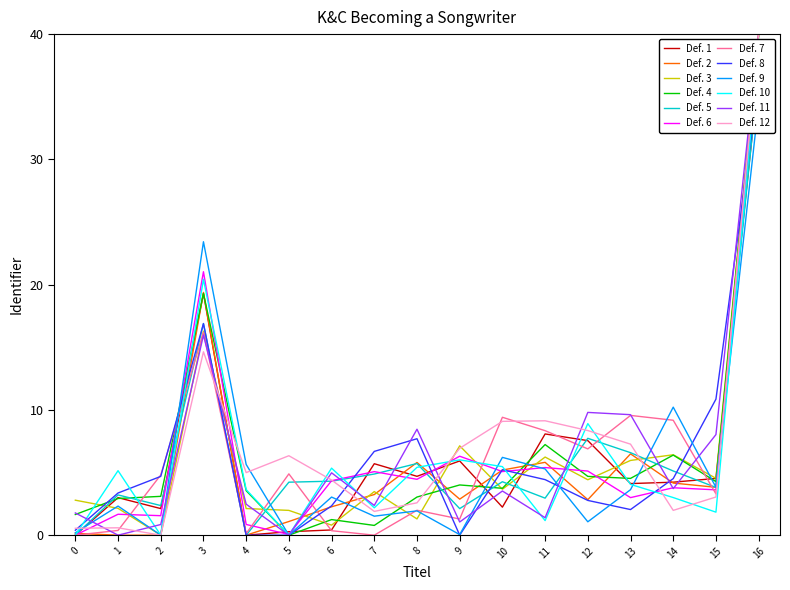

True or false: there are more than 0 points higher than both neighbors.

True